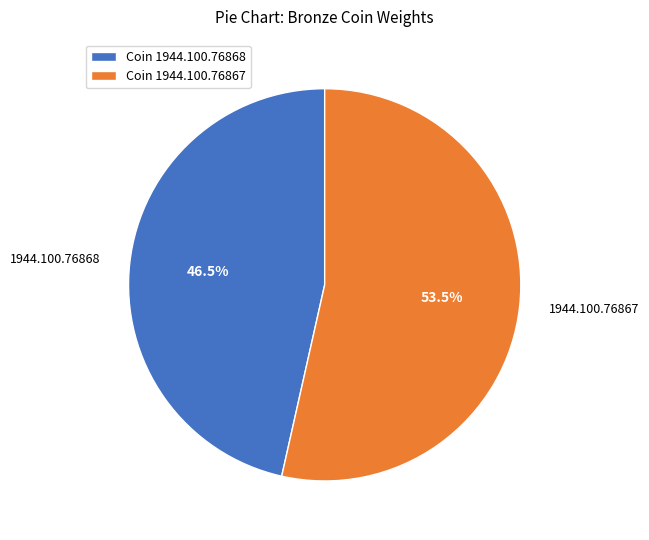

Which slice represents more than half of the pie?

1944.100.76867